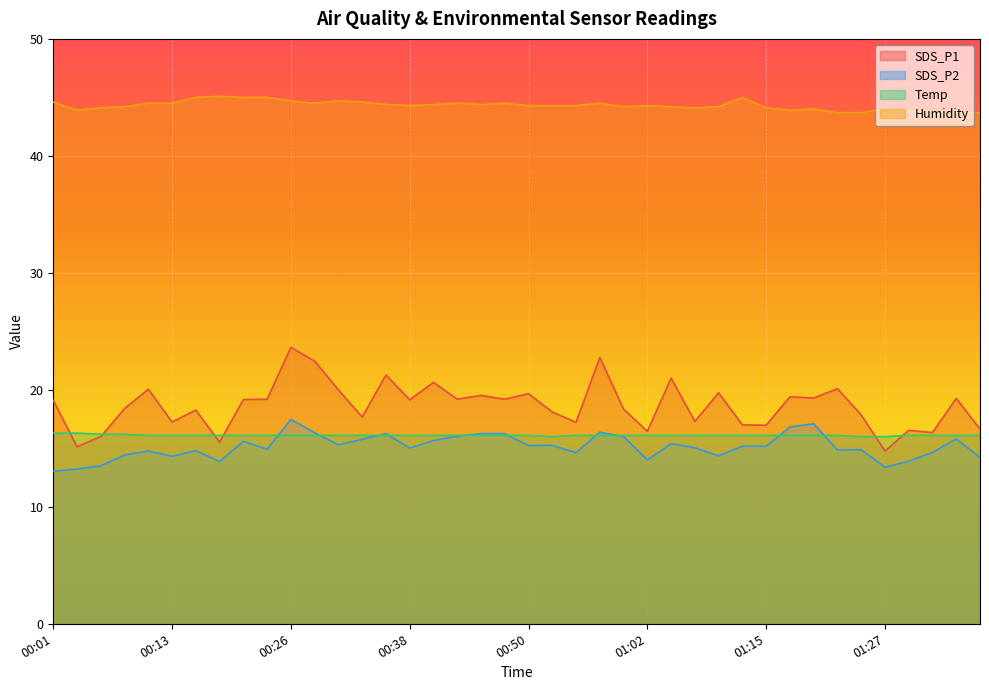

True or false: Humidity and SDS_P2 cross at least once.

False